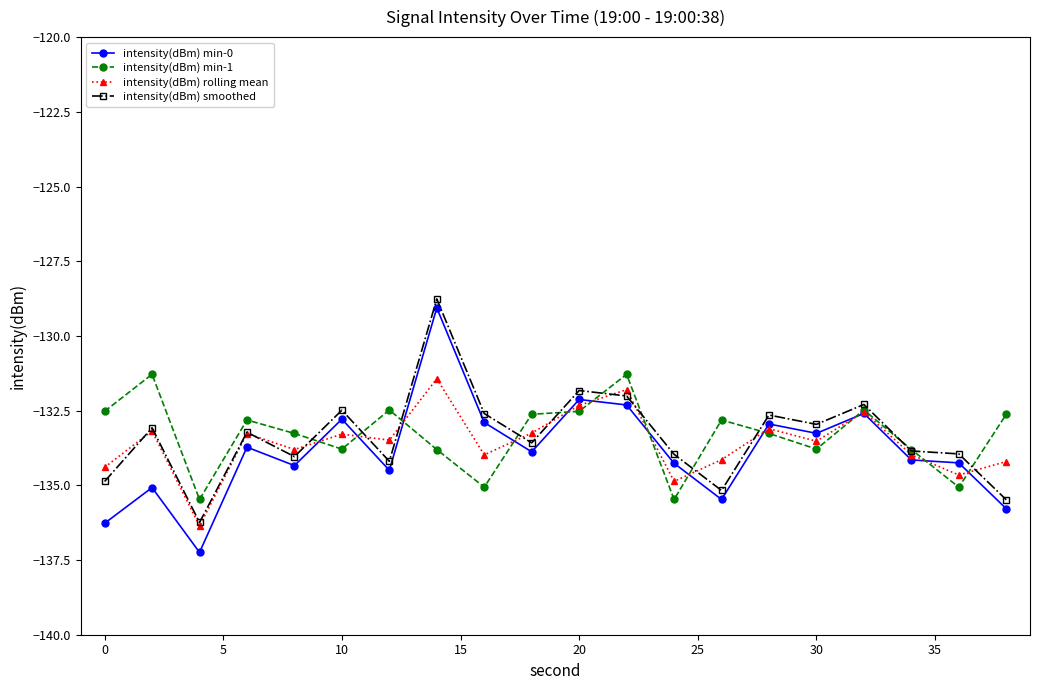

Which series has the largest range (max minus min)?

intensity(dBm) min-0